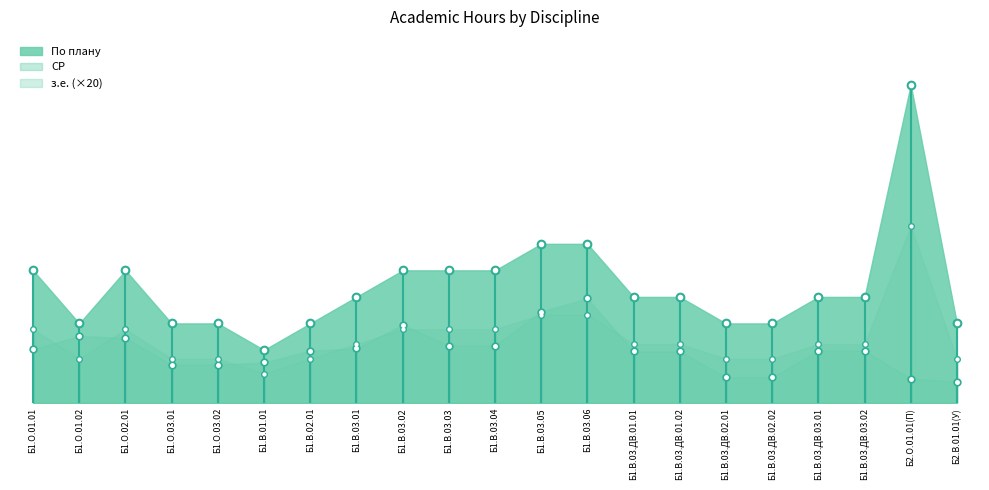

Where is СР nearest to the value 85?

Б1.О.02.01